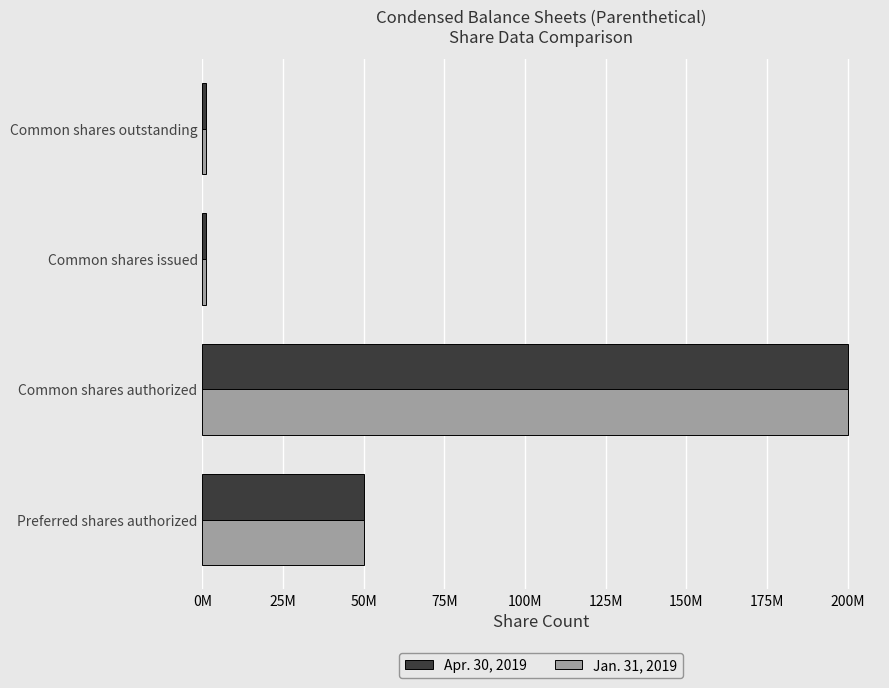

What is the sum of all Apr. 30, 2019 values?

252467706